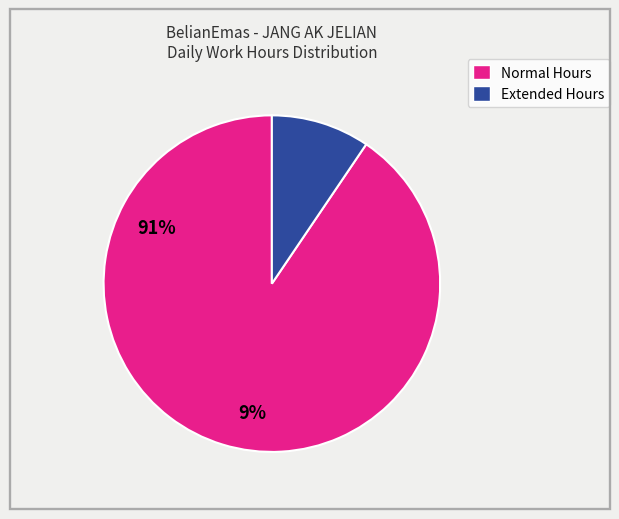

How many segments does this pie chart have?

2